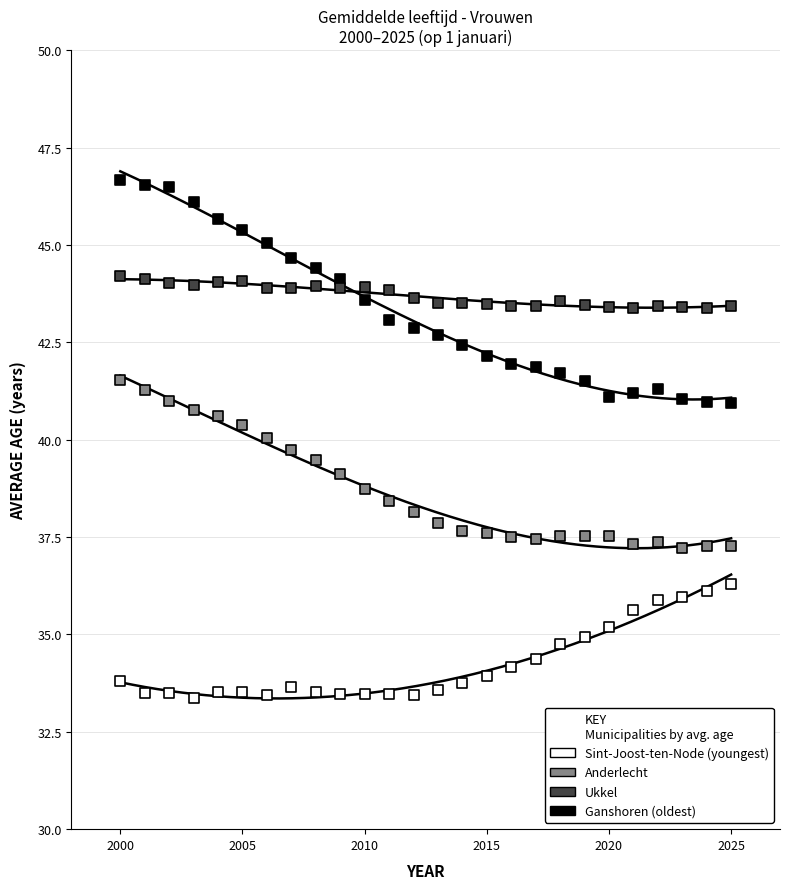

Across all data points, what is the range of X values (max minus min)?

25.0